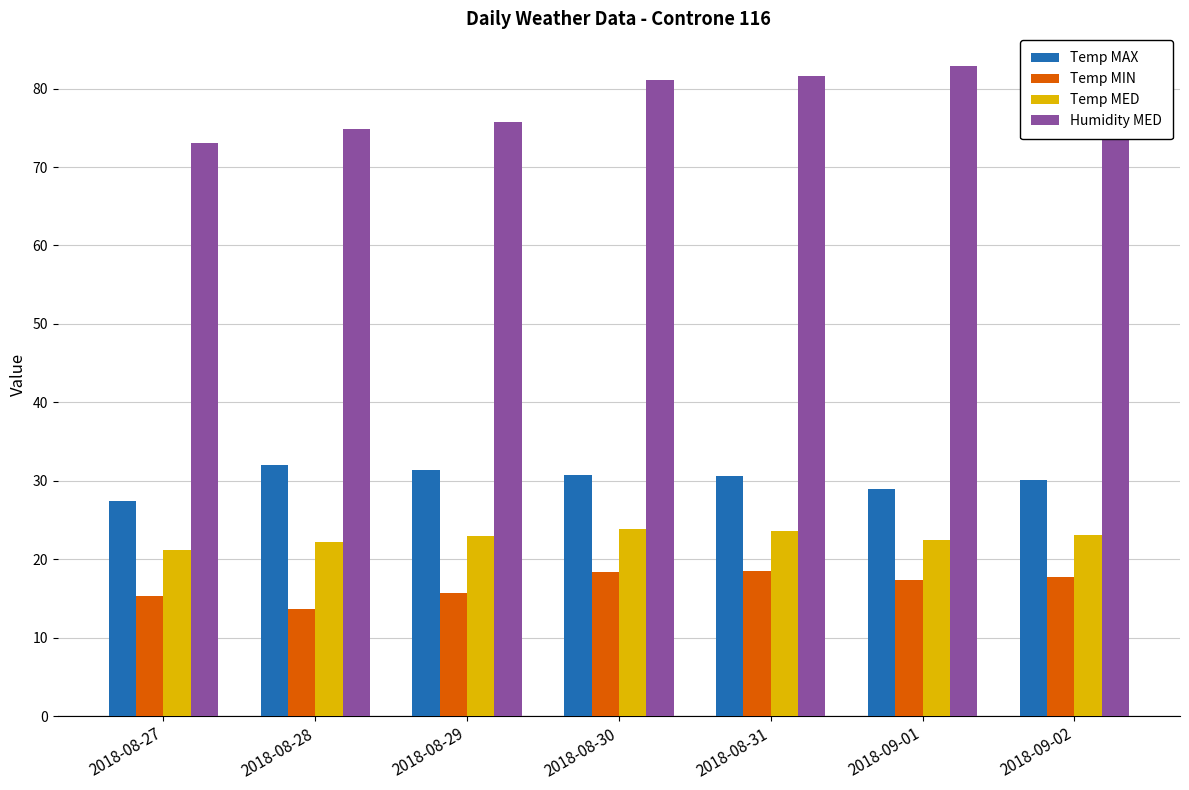

Which category has the lowest value in the Temp MIN series?

2018-08-28